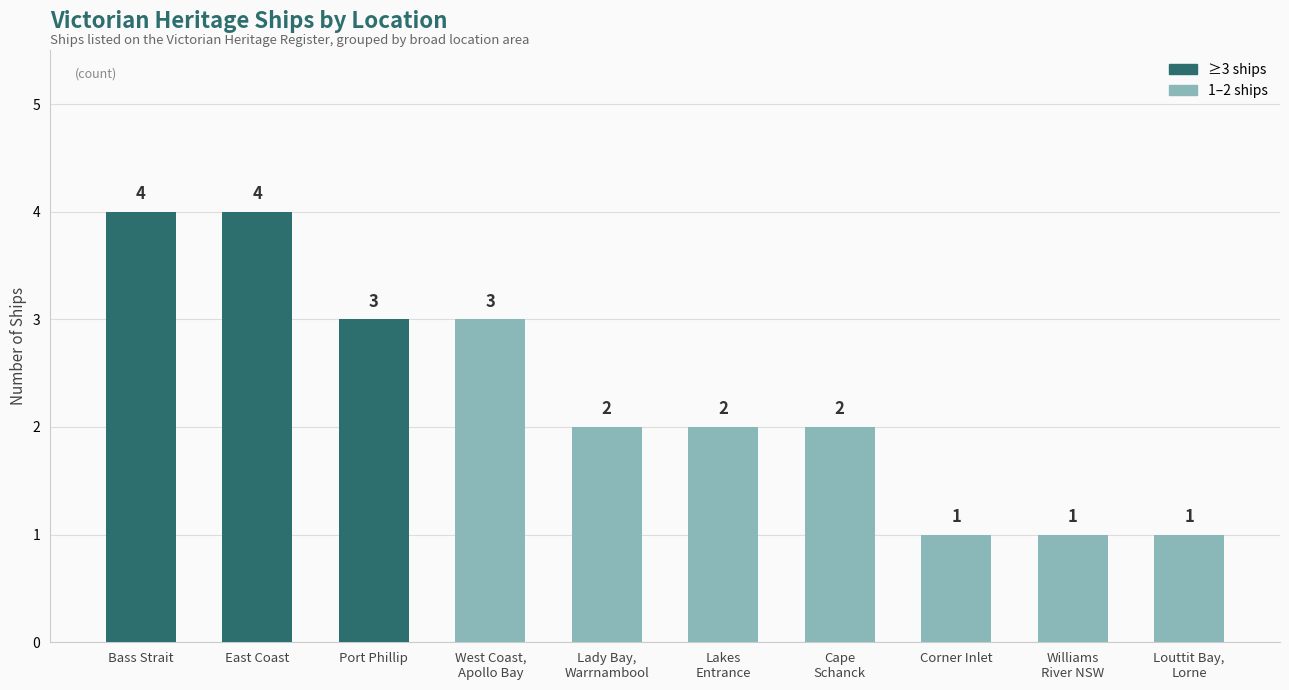

What is the average value?

2